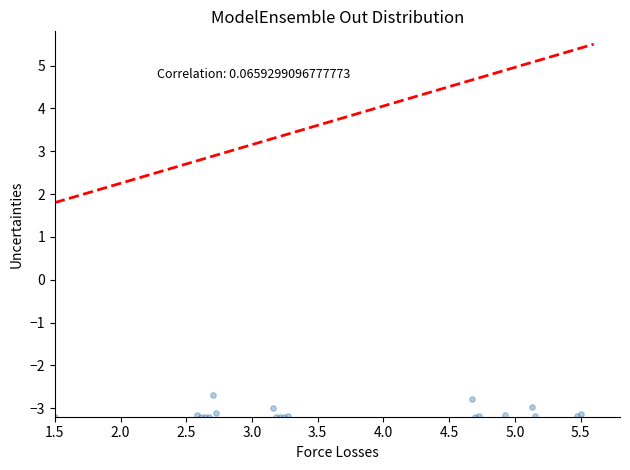

What Y value in the scatter plot is closest to -2?

-2.7